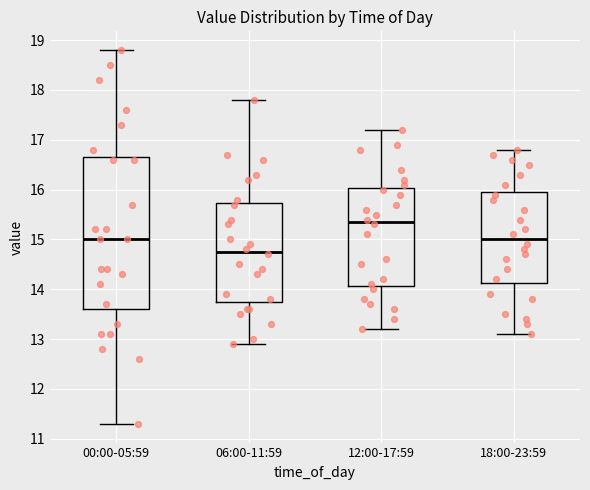

Reading left to right, transcribe this box plot: for each box, give where its median line is, the range the box spans, and where its two whiskers end, as read against the y-axis. The values are not printed on the chart, so give them approximately, as read against the axis.

00:00-05:59: median 15.0, box 13.6 to 16.7, whiskers 11.3 to 18.8
06:00-11:59: median 14.8, box 13.8 to 15.7, whiskers 12.9 to 17.8
12:00-17:59: median 15.4, box 14.1 to 16.0, whiskers 13.2 to 17.2
18:00-23:59: median 15.0, box 14.1 to 16.0, whiskers 13.1 to 16.8